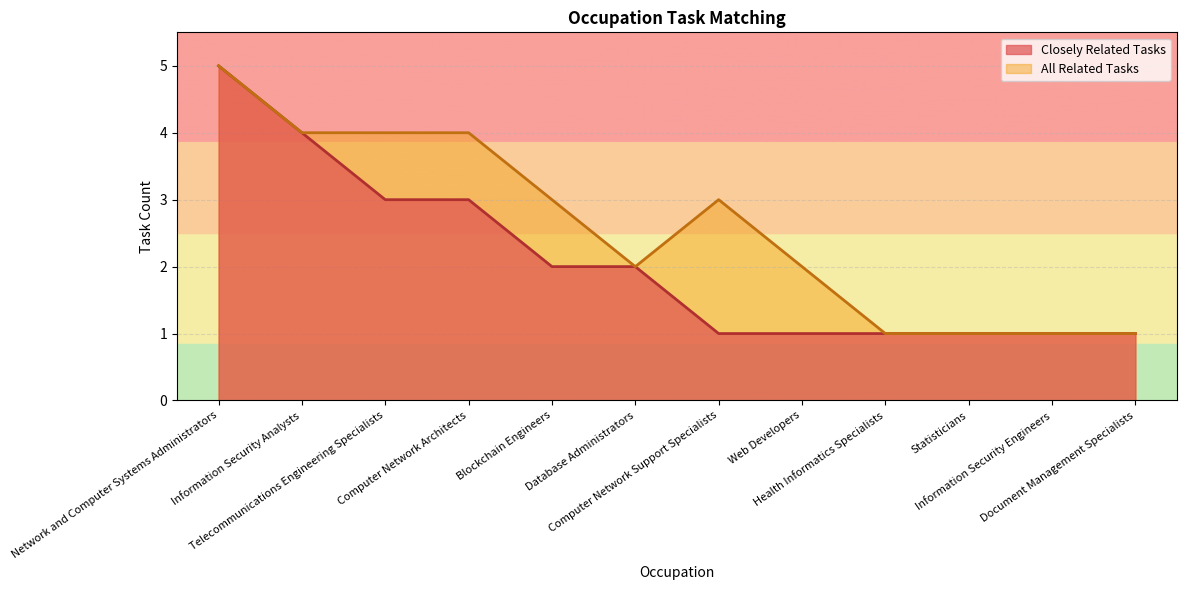

Reading left to right, list all the values displayed in this chart.

Closely Related Tasks: 5	4	3	3	2	2	1	1	1	1	1	1
All Related Tasks: 5	4	4	4	3	2	3	2	1	1	1	1